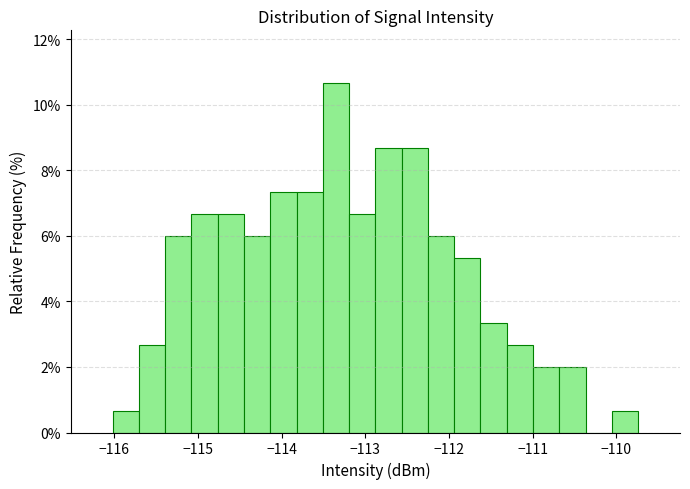

Read against the x-axis, roughly where is the centre of the tallest bar?

-113.4